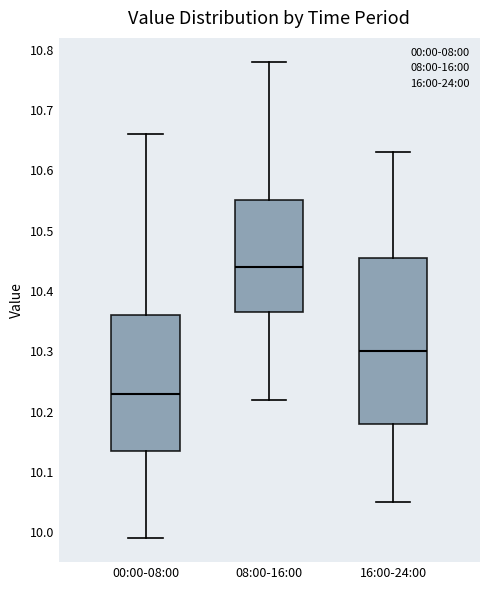

Reading left to right, read every box against the y-axis: the position of its median line, the range the box covers, and the ends of its whiskers. The values are not printed on the chart, so give them approximately, as read against the axis.

00:00-08:00: median 10.23, box 10.14 to 10.36, whiskers 9.99 to 10.66
08:00-16:00: median 10.44, box 10.37 to 10.55, whiskers 10.22 to 10.78
16:00-24:00: median 10.30, box 10.18 to 10.46, whiskers 10.05 to 10.63